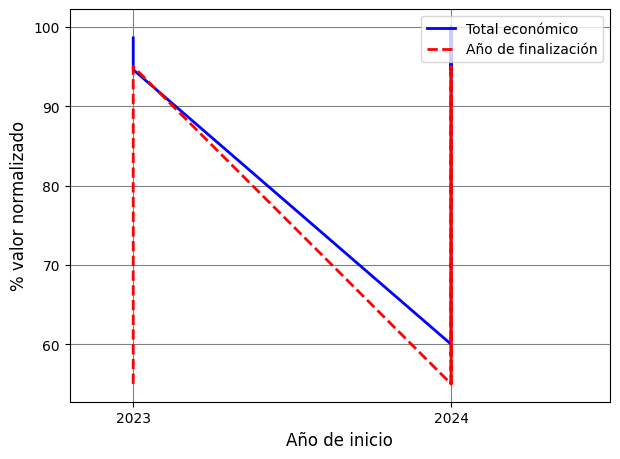

At which label does Total económico first exceed 98?

2023